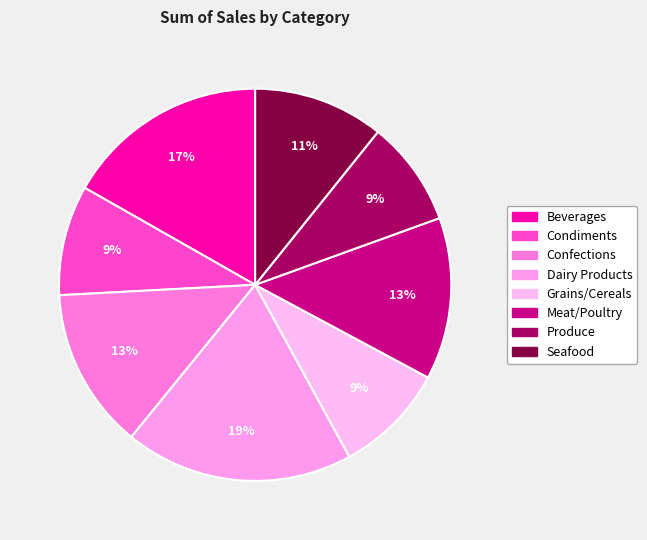

Which has a higher value, Condiments or Meat/Poultry?

Meat/Poultry